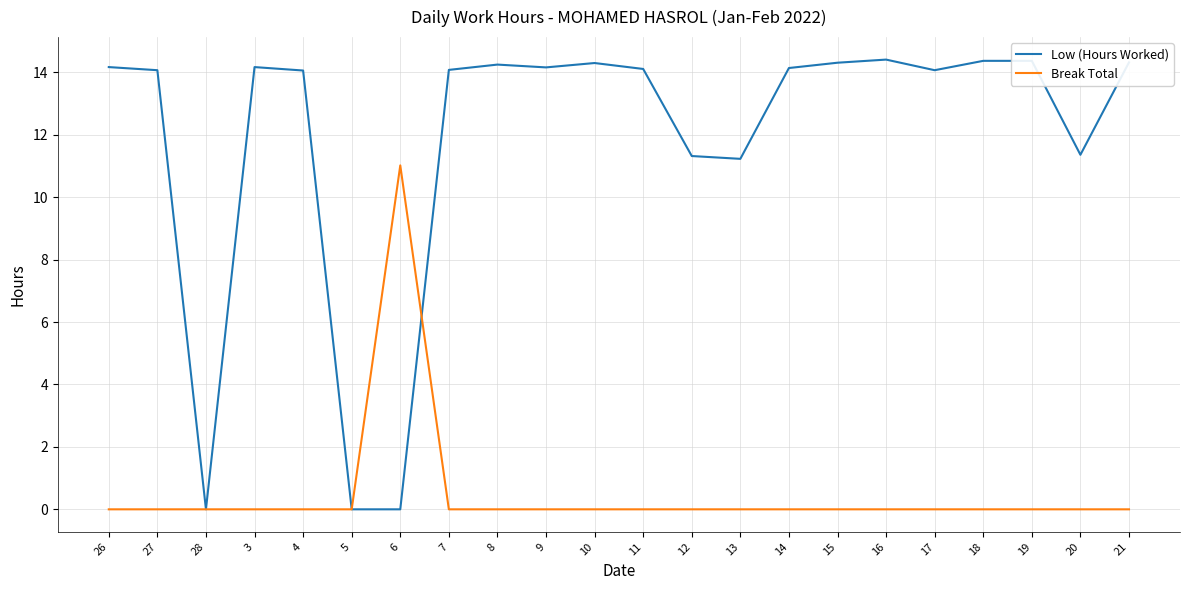

The value of Low (Hours Worked) at 26 is 21.5. True or false?

False